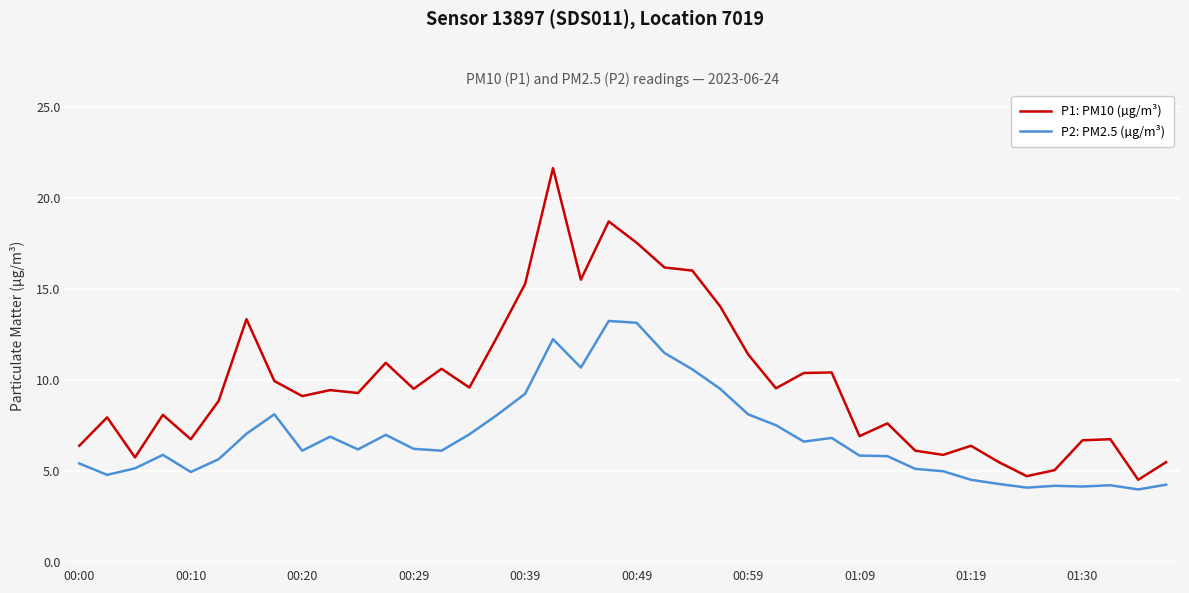

Count the number of data series in this chart.

2